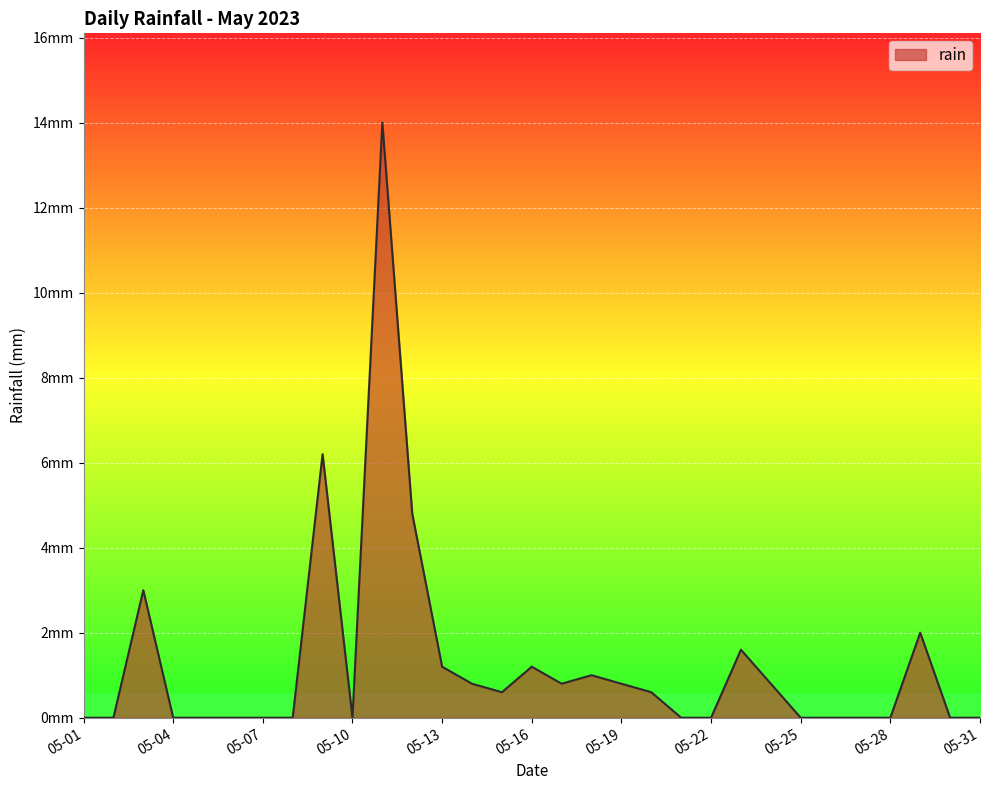

Does the chart display data point markers on the line(s)?

No